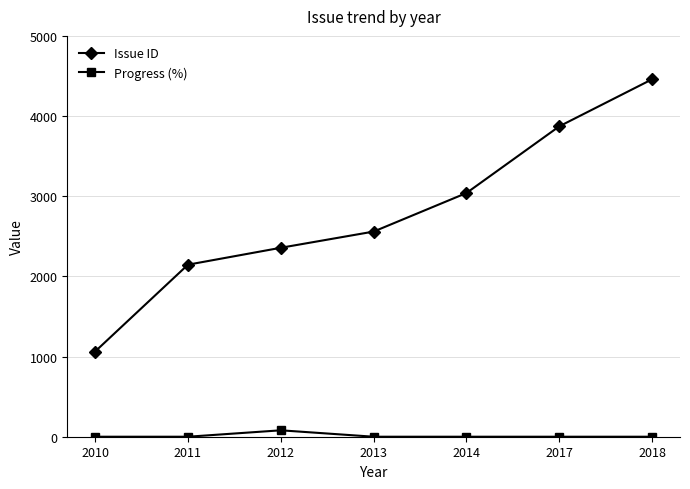

What are all the series names shown in the legend?

Issue ID, Progress (%)